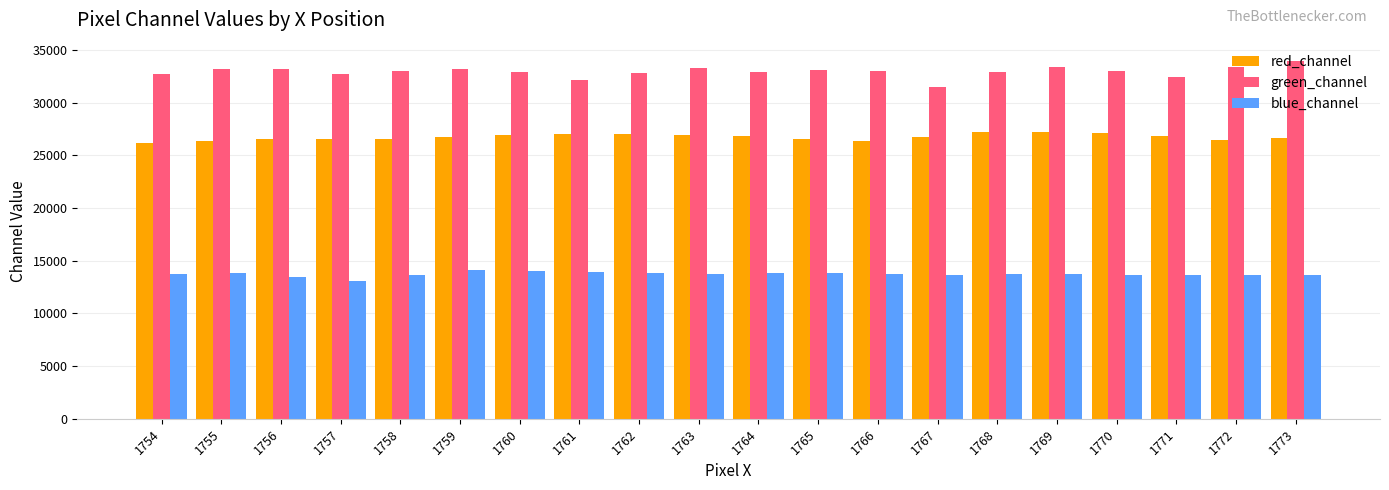

What is the spread (max minus min) of values at 1760?

18906